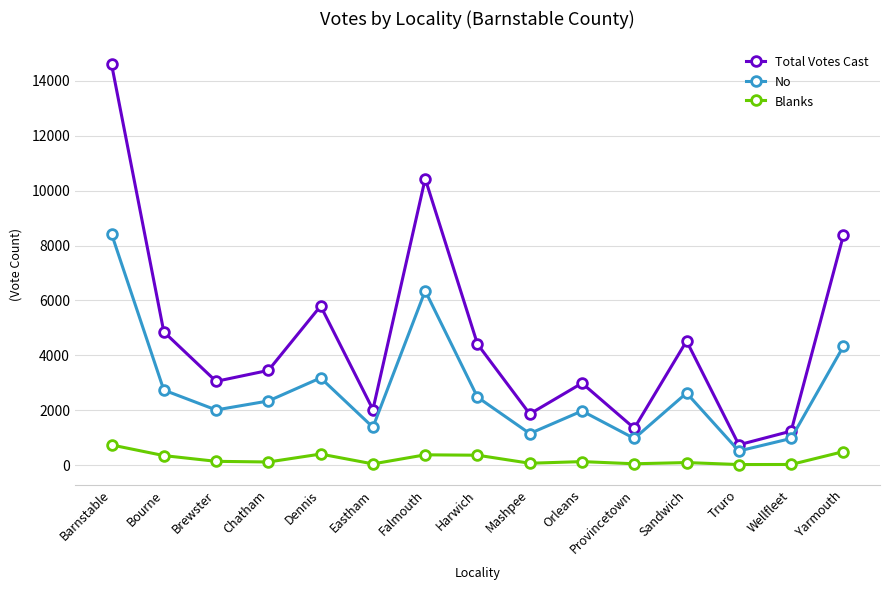

True or false: Blanks and No cross at least once.

False